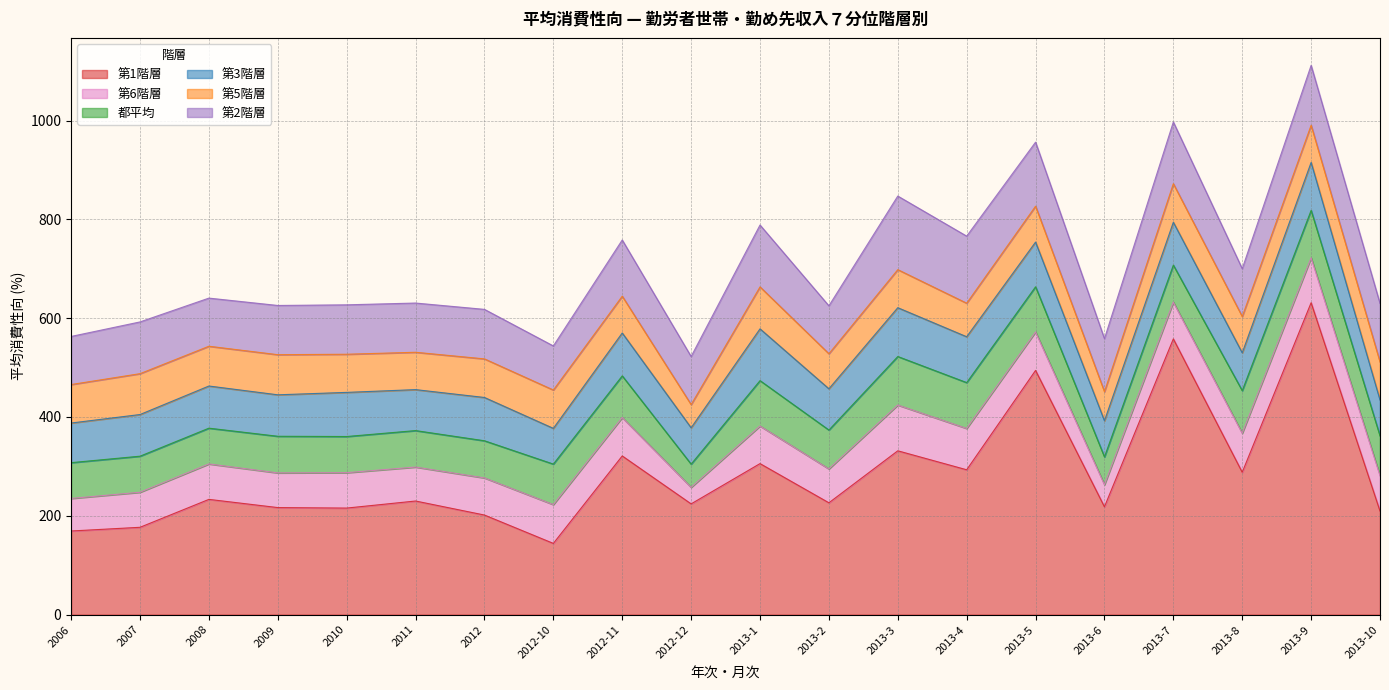

True or false: 都平均 has a value of 114.4 at 2013-8.

False